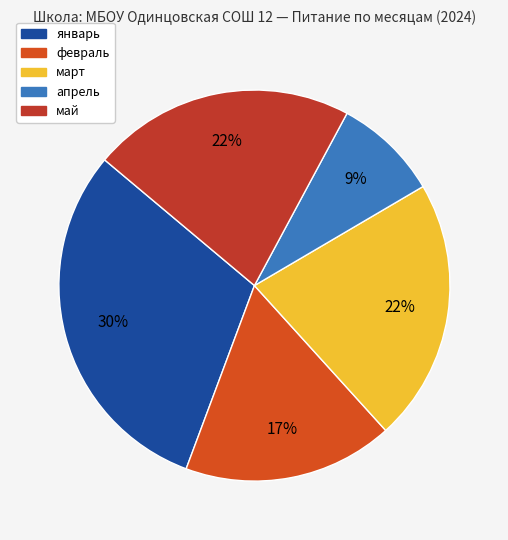

How many segments does this pie chart have?

5